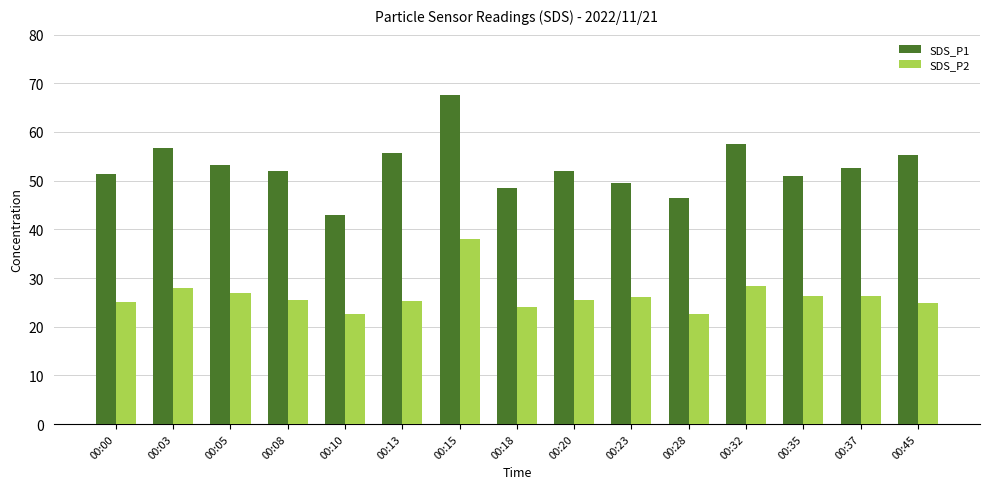

At 00:45, list the series in order from largest to smallest.

SDS_P1, SDS_P2